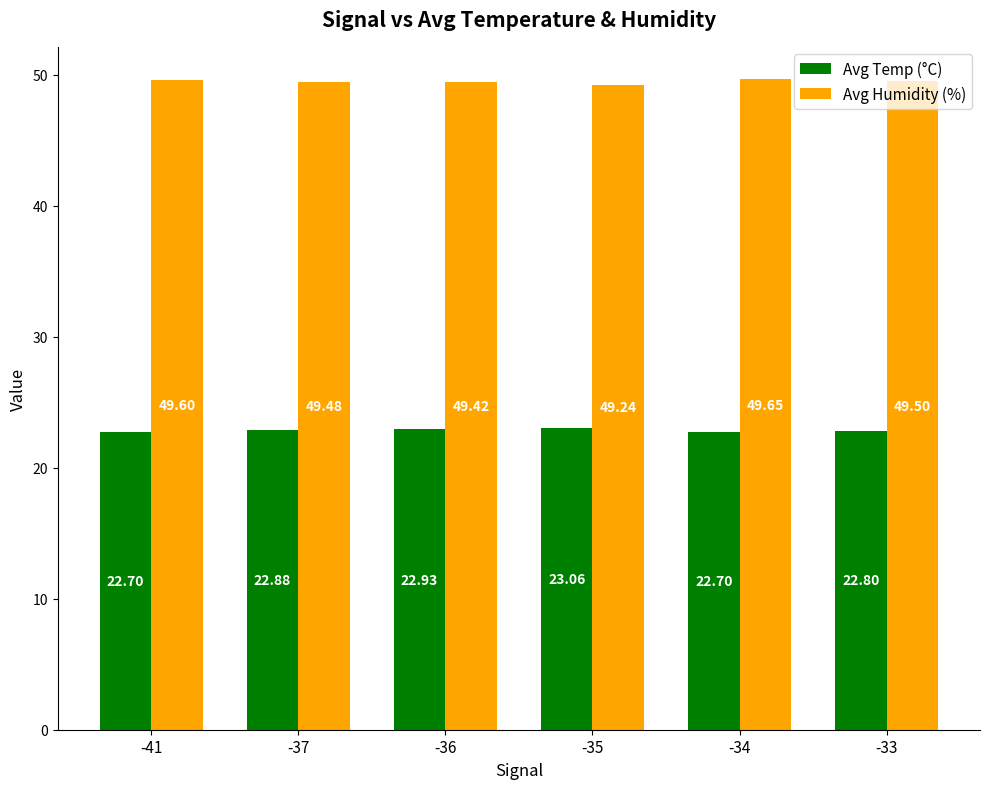

What are all the series names shown in the legend?

Avg Temp (°C), Avg Humidity (%)